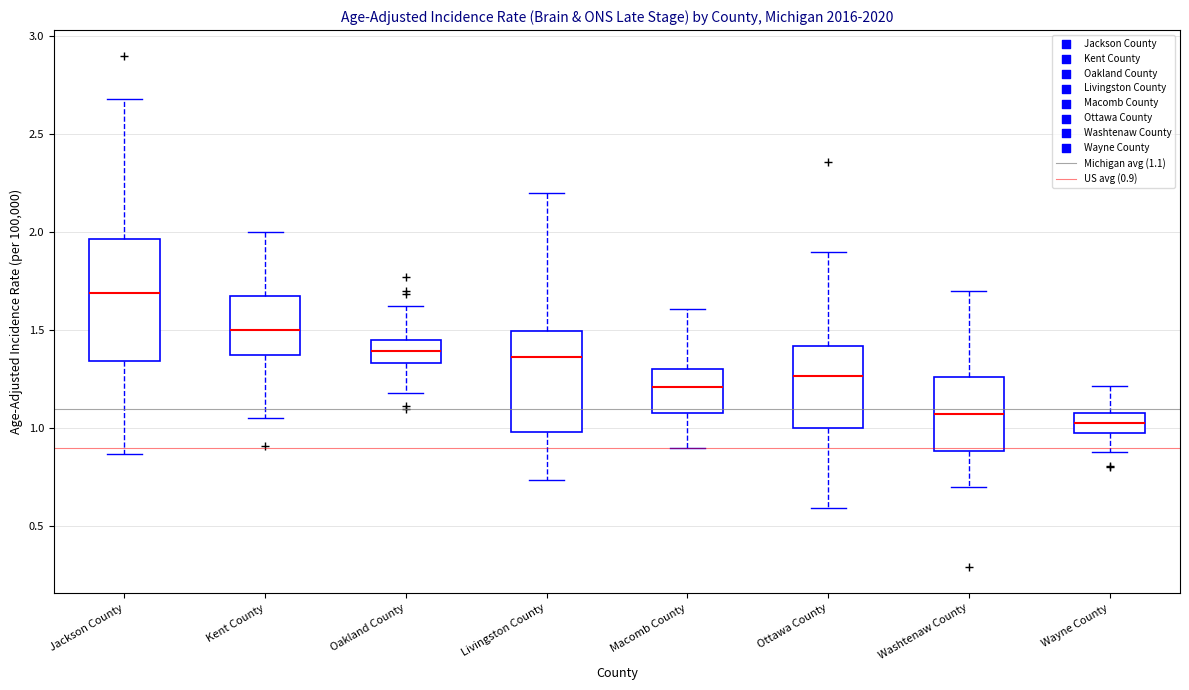

Reading left to right, read every box against the y-axis: the position of its median line, the range the box covers, and the ends of its whiskers. The values are not printed on the chart, so give them approximately, as read against the axis.

Jackson County: median 1.70, box 1.35 to 1.95, whiskers 0.85 to 2.70
Kent County: median 1.50, box 1.35 to 1.65, whiskers 1.05 to 2.00
Oakland County: median 1.40, box 1.35 to 1.45, whiskers 1.20 to 1.60
Livingston County: median 1.35, box 1.00 to 1.50, whiskers 0.75 to 2.20
Macomb County: median 1.20, box 1.10 to 1.30, whiskers 0.90 to 1.60
Ottawa County: median 1.25, box 1.00 to 1.40, whiskers 0.60 to 1.90
Washtenaw County: median 1.05, box 0.90 to 1.25, whiskers 0.70 to 1.70
Wayne County: median 1.05, box 0.95 to 1.10, whiskers 0.90 to 1.20